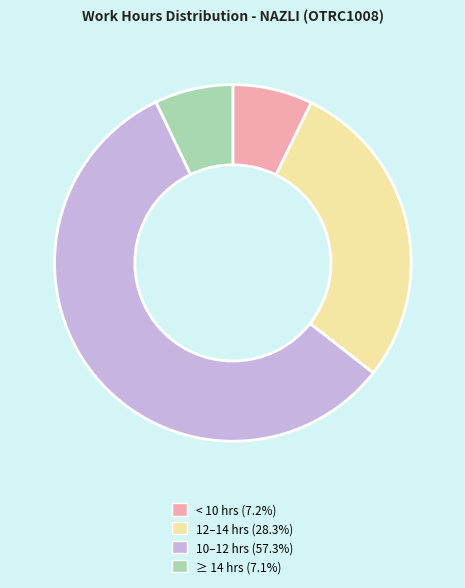

Is there any slice that represents more than half of the pie?

Yes